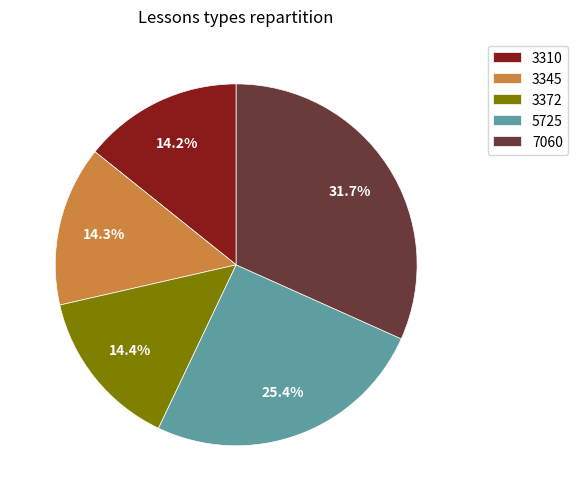

What percentage is the 7060 slice, to the nearest percent?

32%